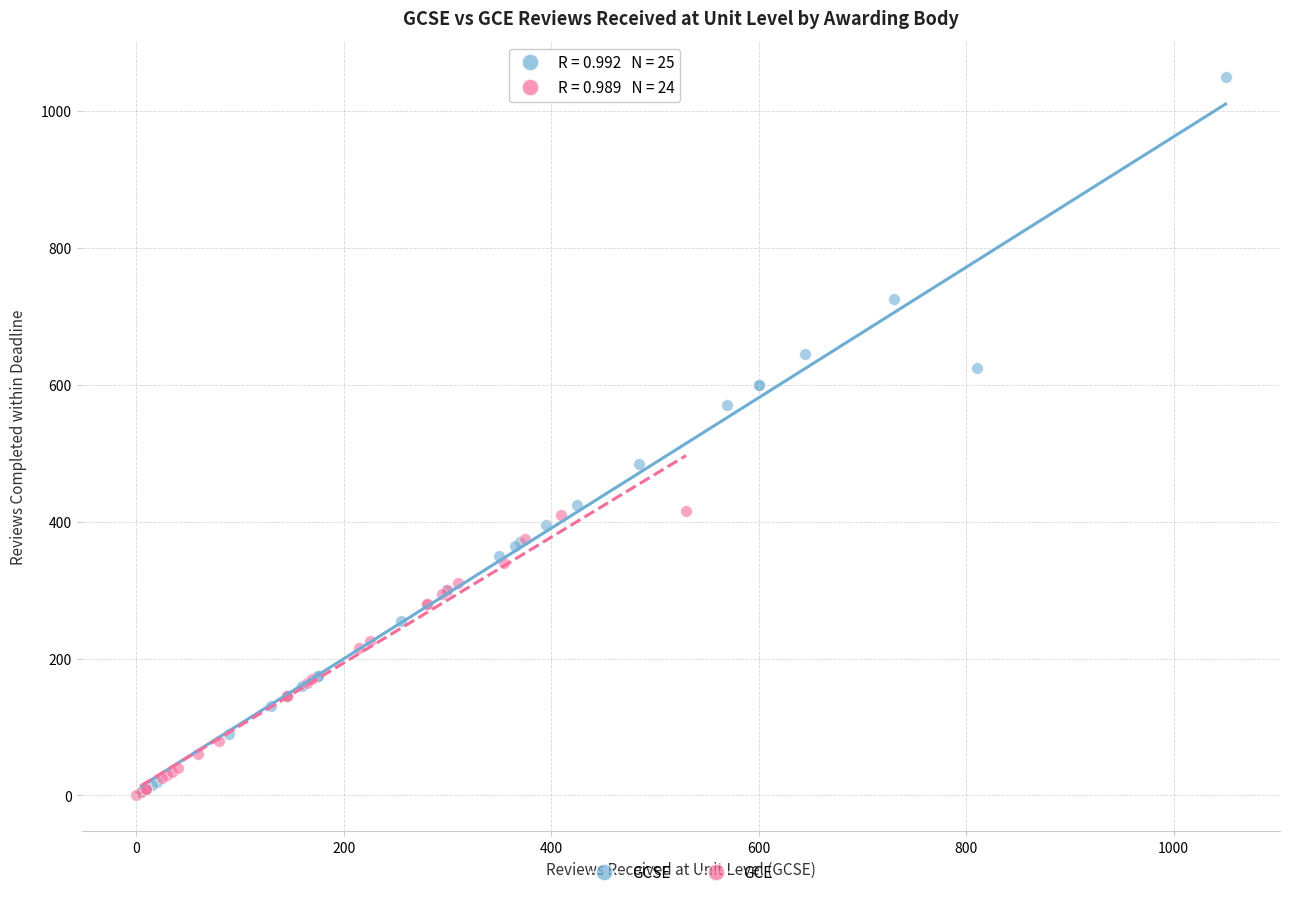

Which series contains the highest Y value?

GCSE